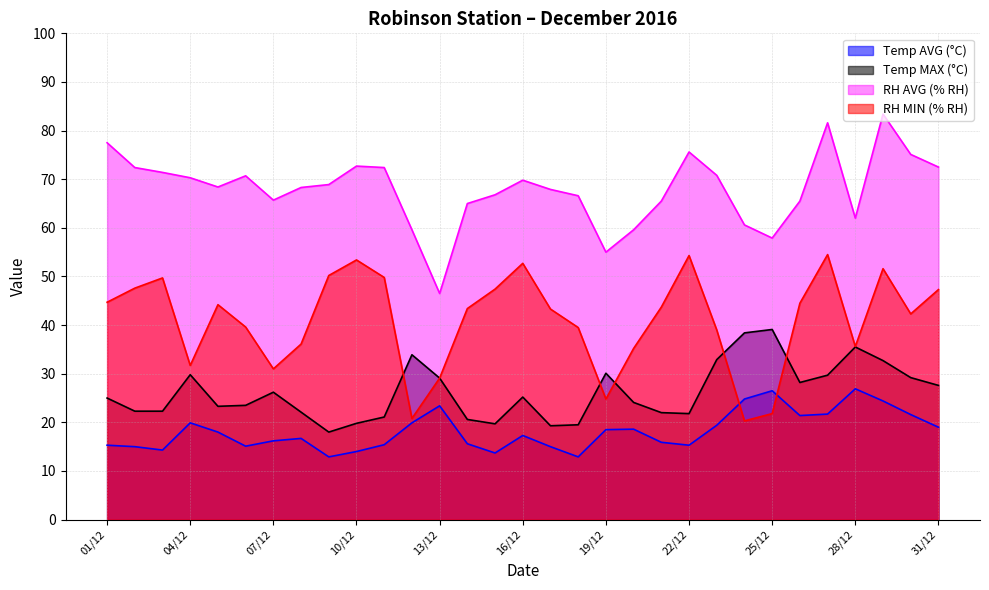

Reading right to left, what are all the values shown in this chart?

Temp AVG (°C): 19.0	21.6	24.4	26.9	21.7	21.4	26.5	24.8	19.4	15.3	15.9	18.6	18.5	12.9	15.0	17.3	13.7	15.6	23.4	19.9	15.4	14.0	12.9	16.7	16.2	15.1	18.0	19.9	14.3	15.0	15.3
Temp MAX (°C): 27.6	29.2	32.7	35.5	29.7	28.2	39.1	38.4	32.9	21.8	22.0	24.1	30.1	19.5	19.3	25.2	19.7	20.6	29.1	33.9	21.1	19.8	18.0	22.1	26.2	23.5	23.3	29.8	22.3	22.3	25.0
RH AVG (% RH): 72.5	75.1	83.4	62.0	81.6	65.5	57.9	60.6	70.8	75.6	65.5	59.6	55.0	66.6	67.9	69.8	66.8	65.0	46.5	59.6	72.4	72.7	68.9	68.3	65.7	70.7	68.4	70.3	71.4	72.4	77.5
RH MIN (% RH): 47.3	42.3	51.6	35.6	54.5	44.5	21.8	20.3	39.0	54.3	43.7	35.2	24.8	39.5	43.3	52.7	47.4	43.4	29.1	20.8	49.8	53.4	50.2	36.1	31.0	39.6	44.2	31.7	49.7	47.6	44.7